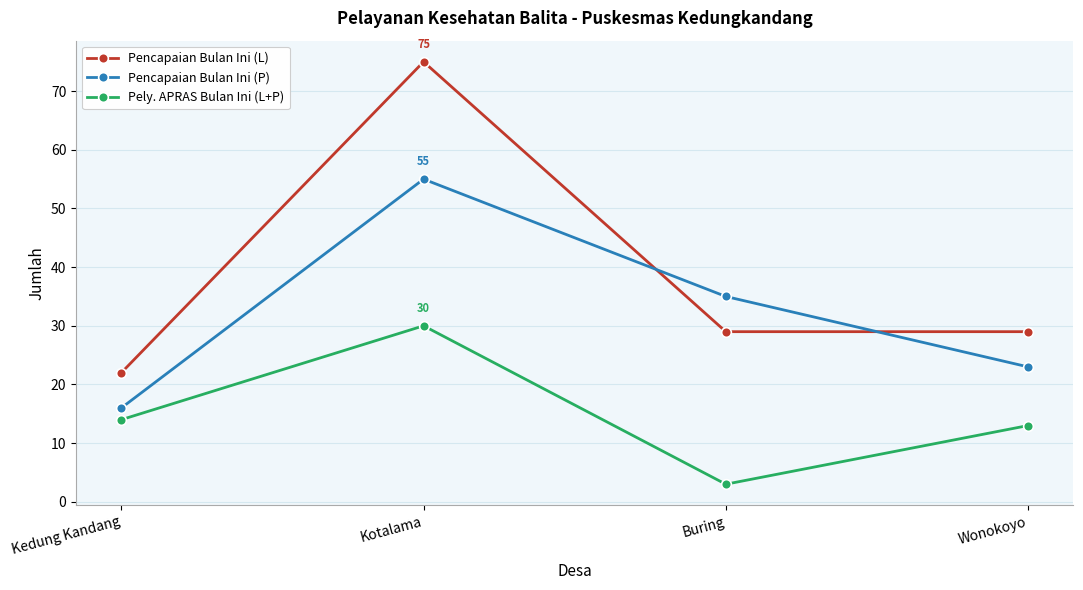

What is the label of the 3rd point from the left?

Buring